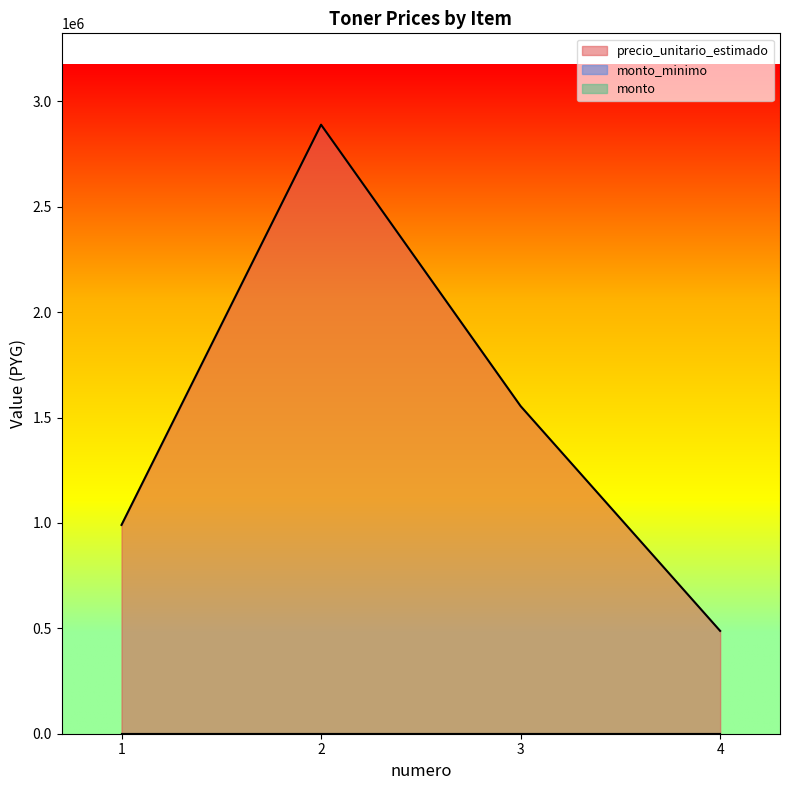

What is the difference between the highest and lowest values at 3?

1554289